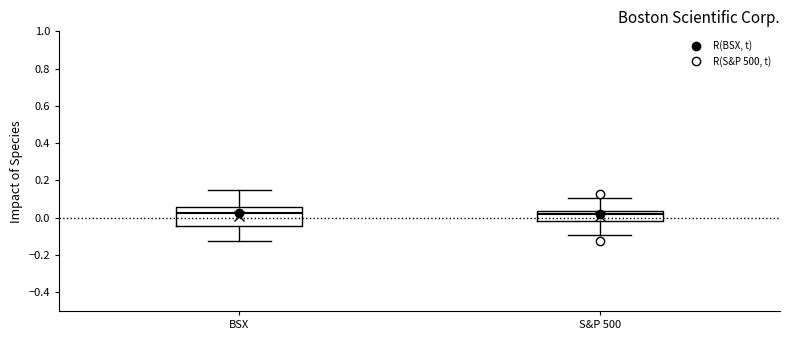

Which box is the tallest, from its lower edge to its upper edge?

BSX